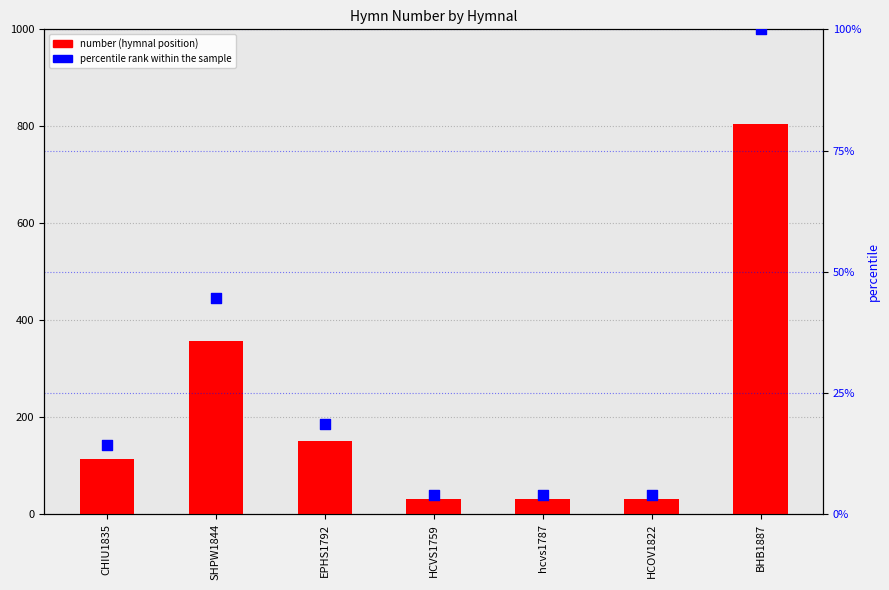

What is the total value across all series at CHIU1835?

128.2